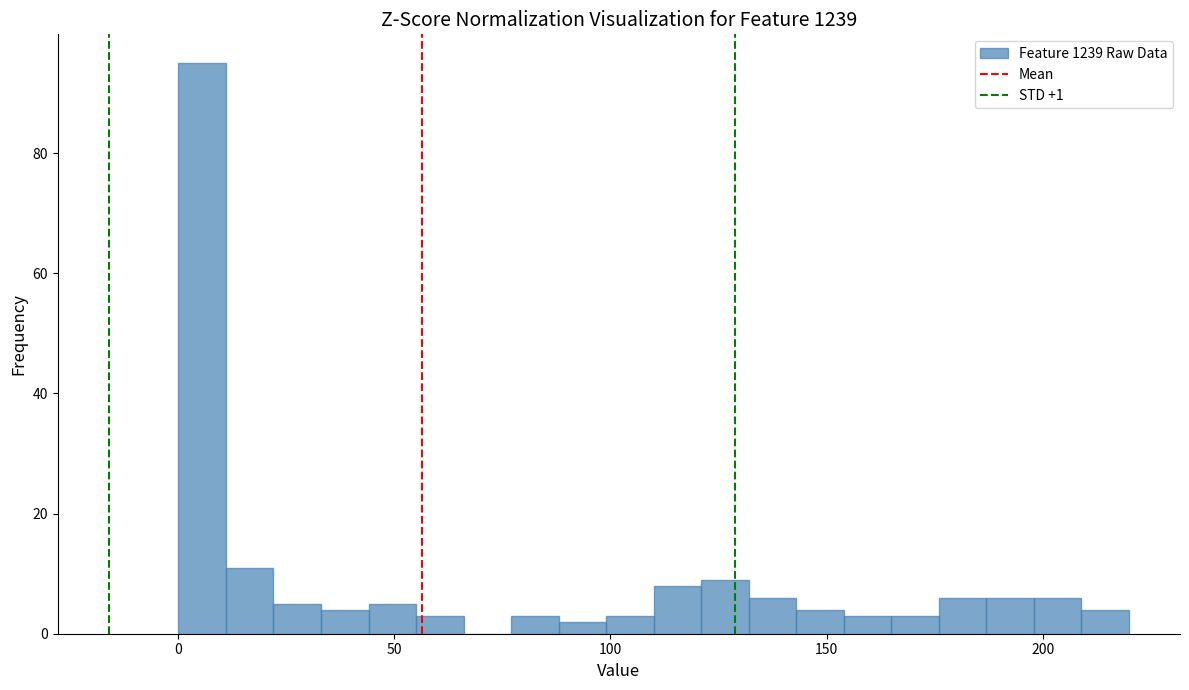

Around what value on the x-axis is the tallest bar? Give the approximate position of its centre, as read against the axis.

5